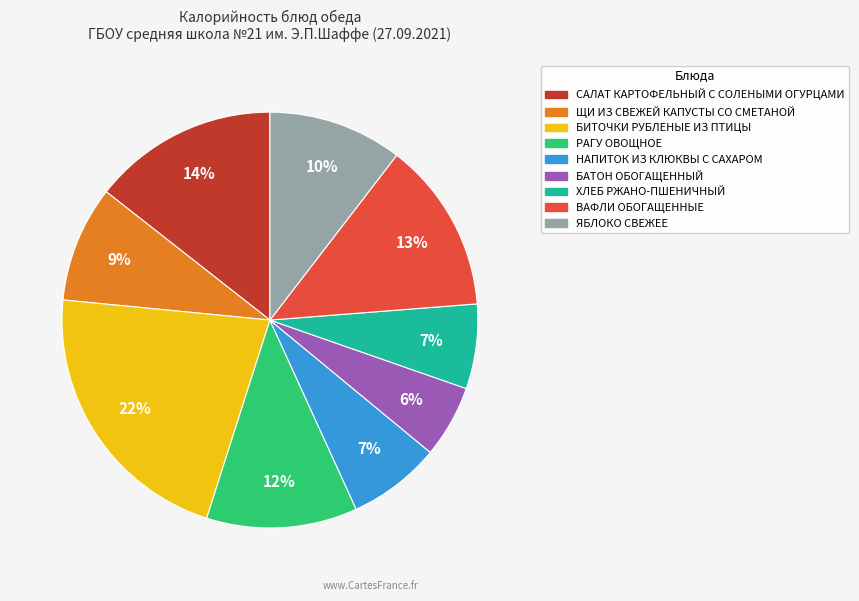

What is the largest slice in the pie chart?

БИТОЧКИ РУБЛЕНЫЕ ИЗ ПТИЦЫ